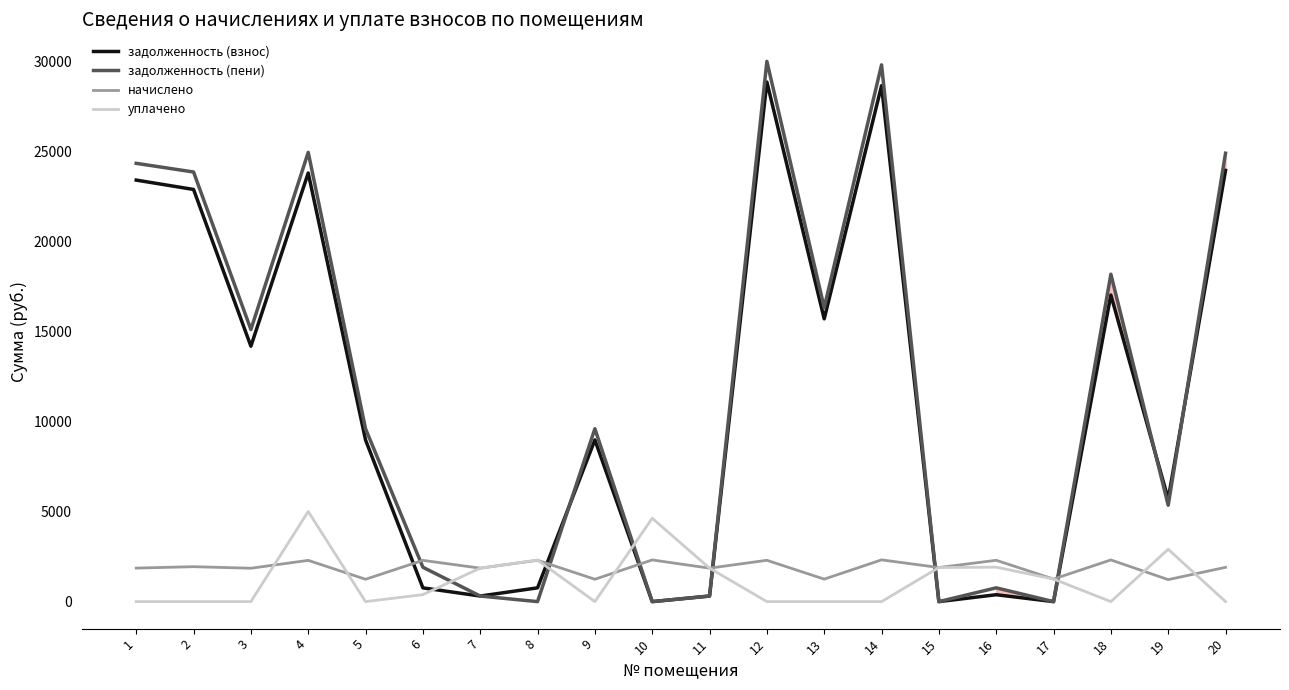

Is it true that задолженность (взнос) equals 23391.2 at 1?

True